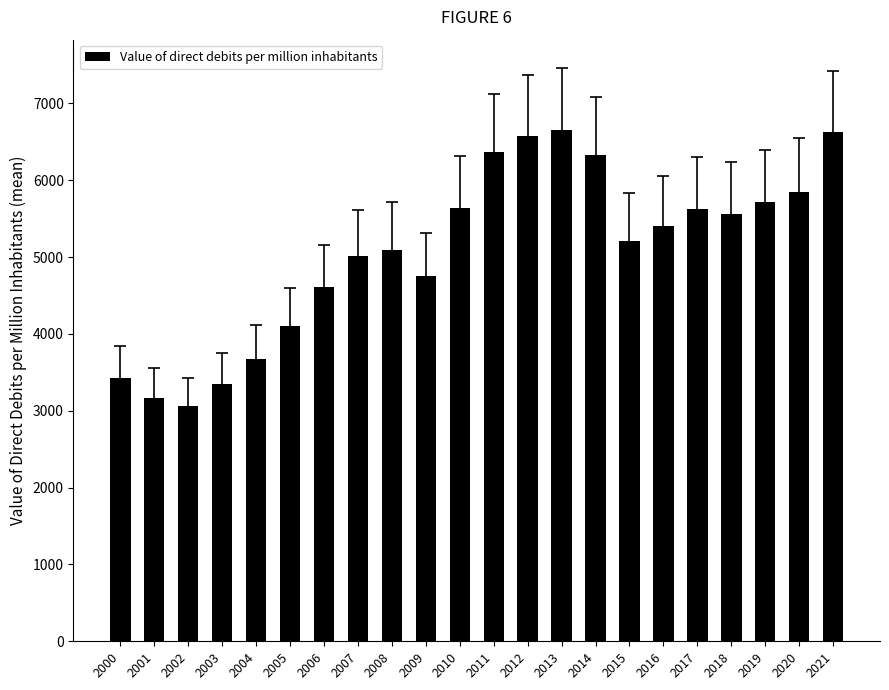

How many bars are there in total?

22